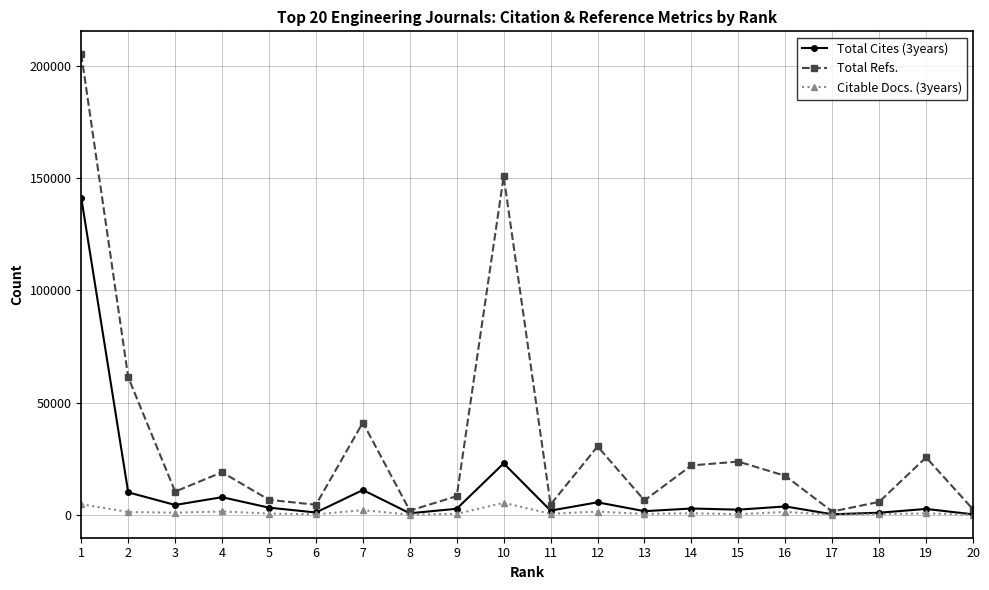

Between 5 and 12, which series saw the biggest shift?

Total Refs.